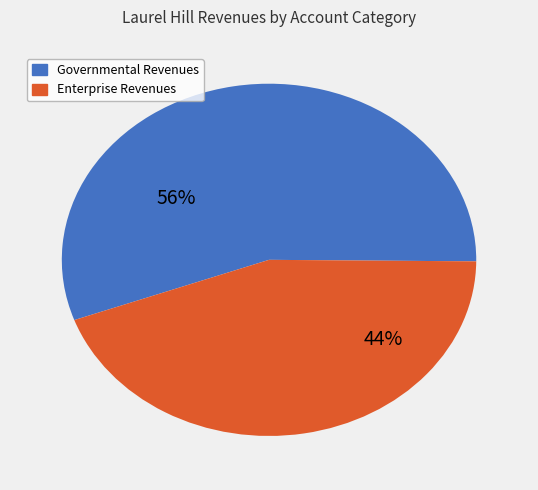

Is there a majority slice in this chart?

Yes